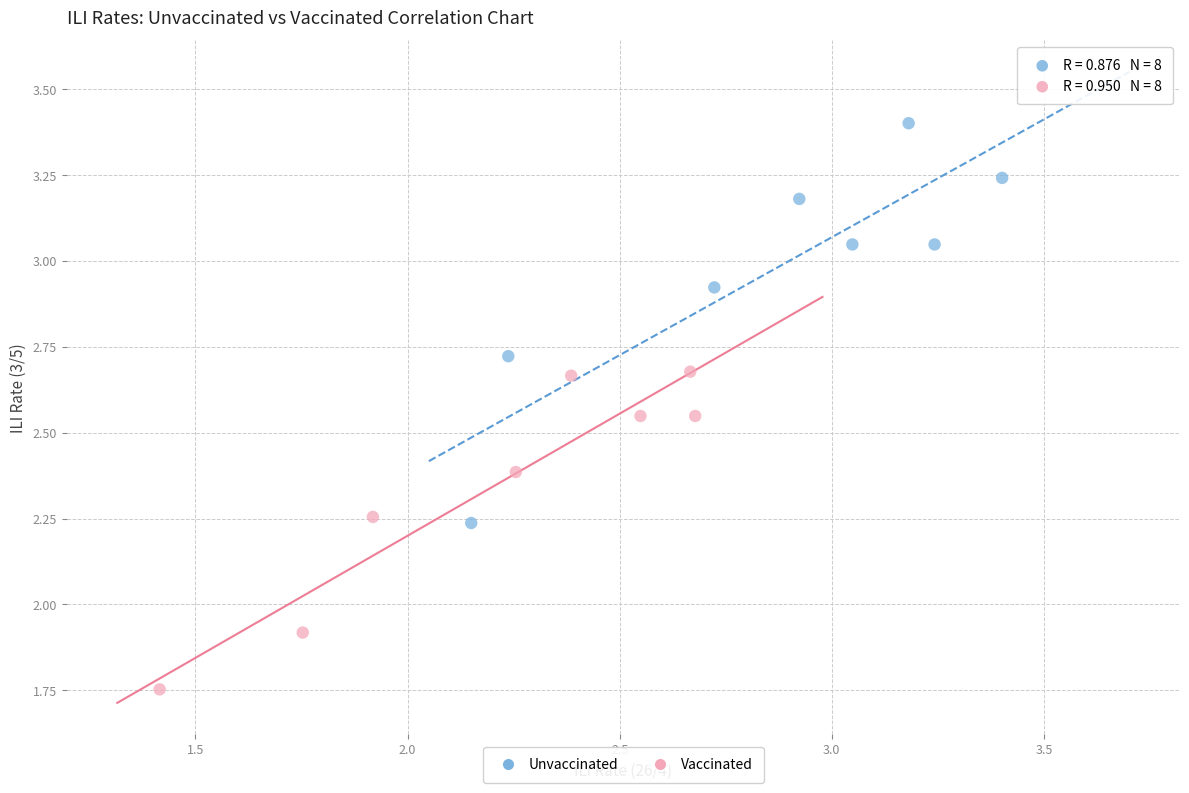

Which series contains the highest Y value?

Unvaccinated